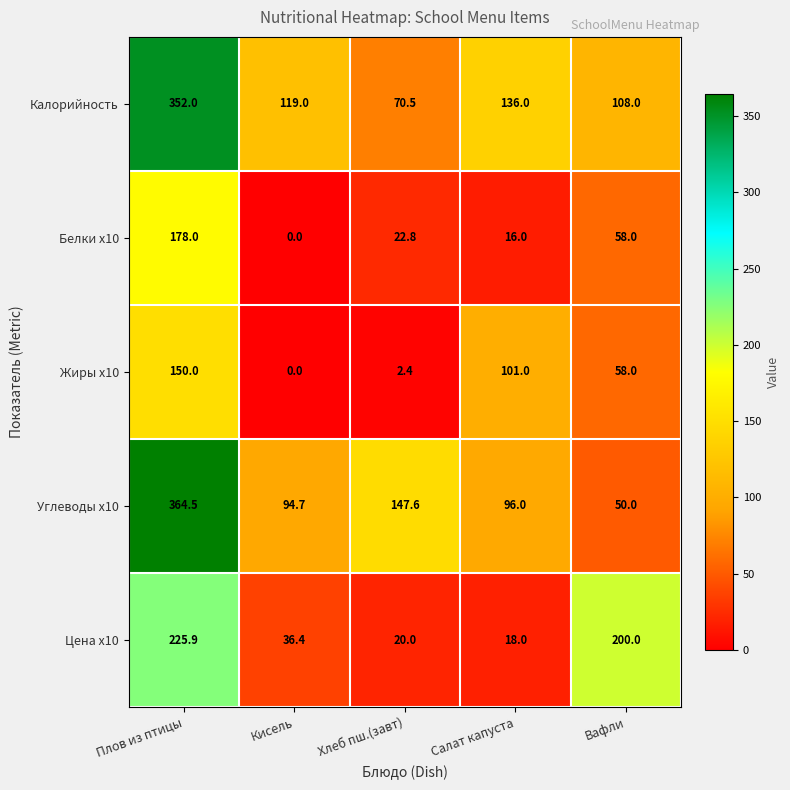

Which series has the largest range (max minus min)?

Углеводы x10